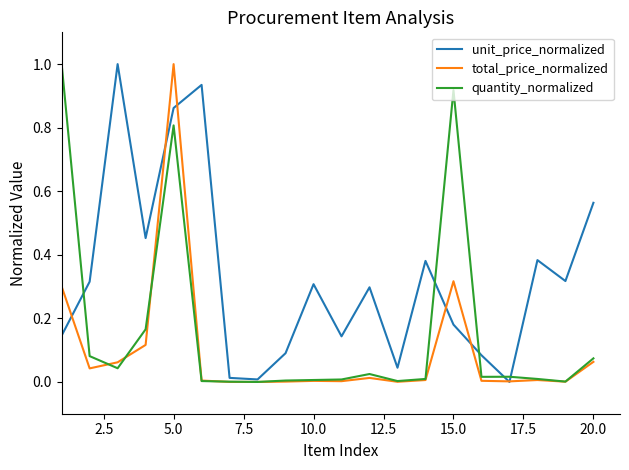

How many lines are shown in the chart?

3